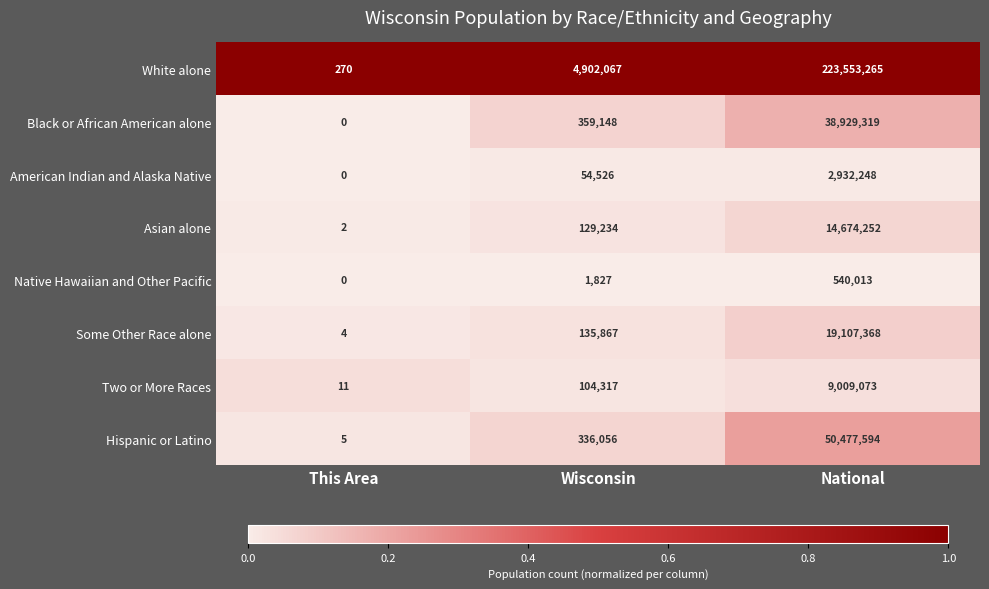

Count the number of categories in the chart.

3